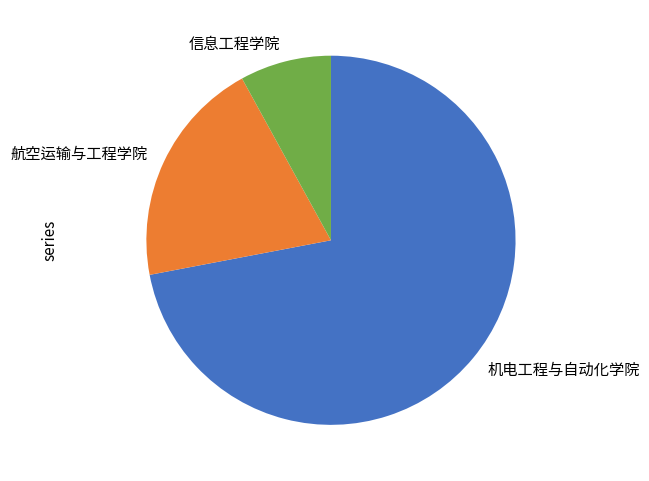

Does any single category account for the majority?

Yes